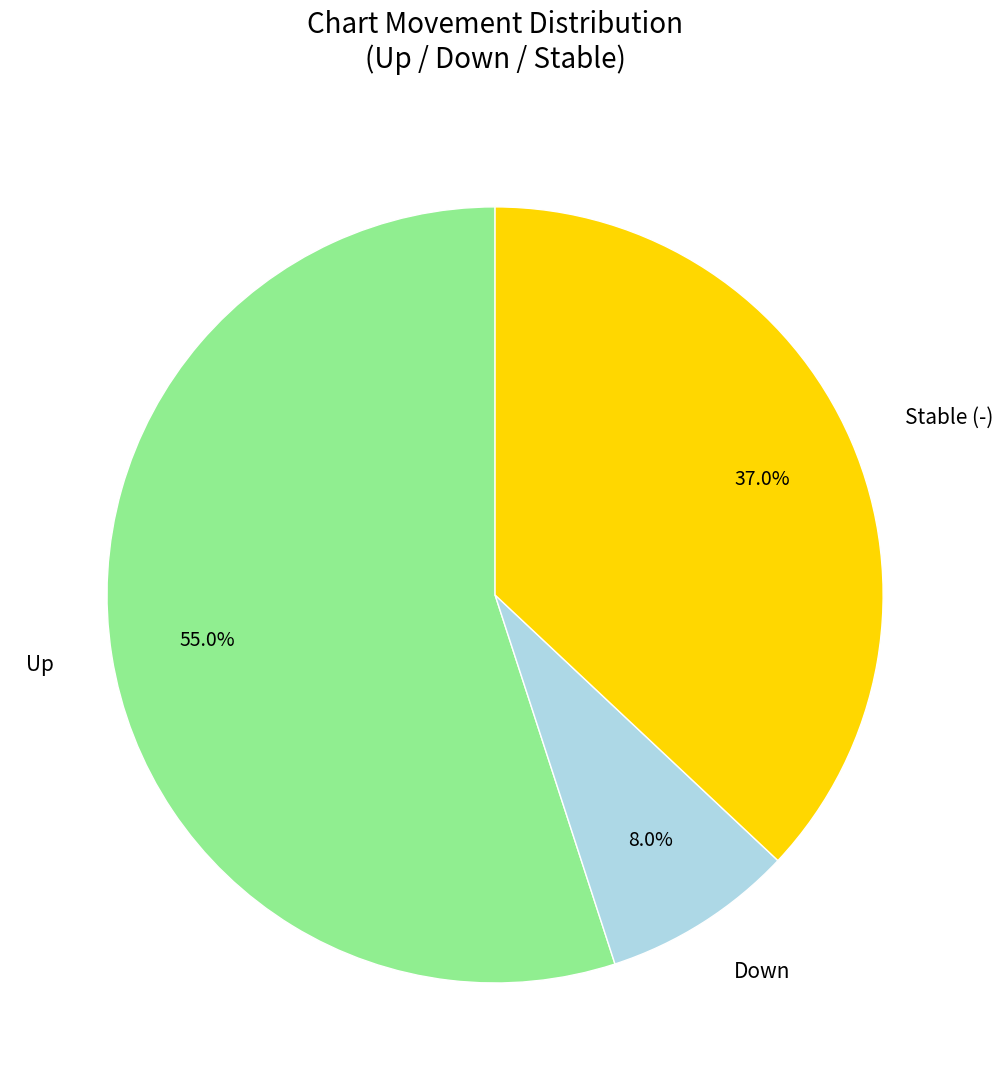

Between Down and Up, which is larger?

Up